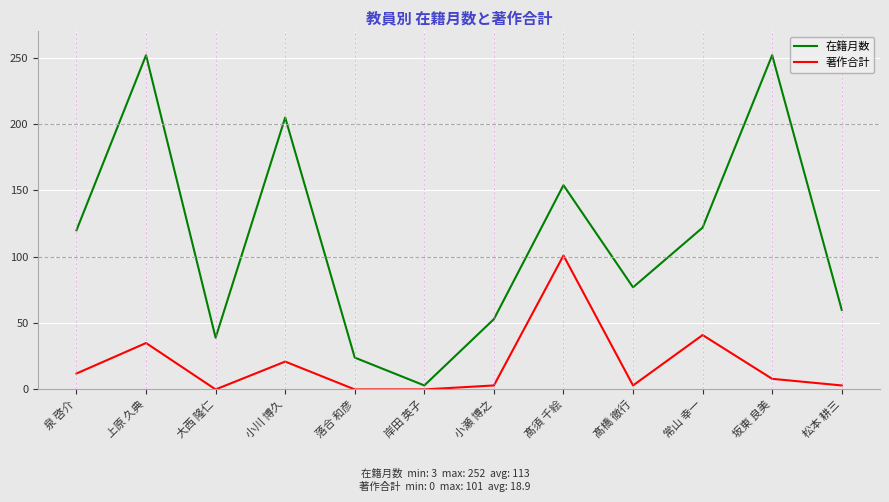

What is the difference between the second highest and minimum values in the 在籍月数 series?

249